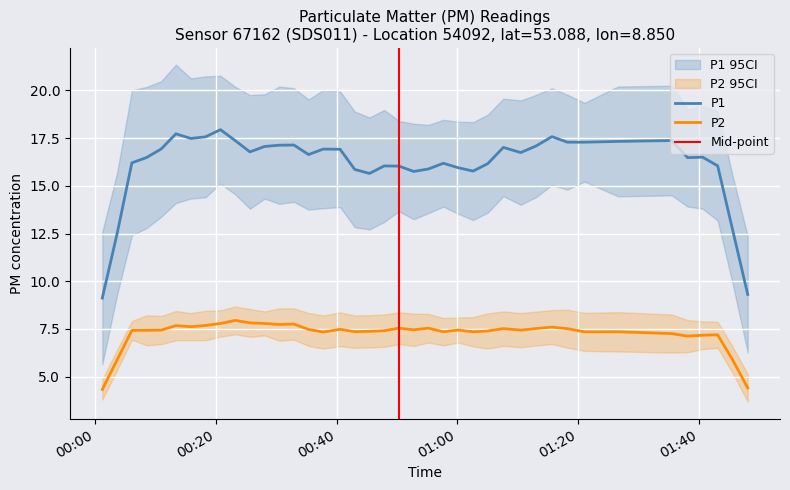

What is the highest value of the P2 series?

8.0